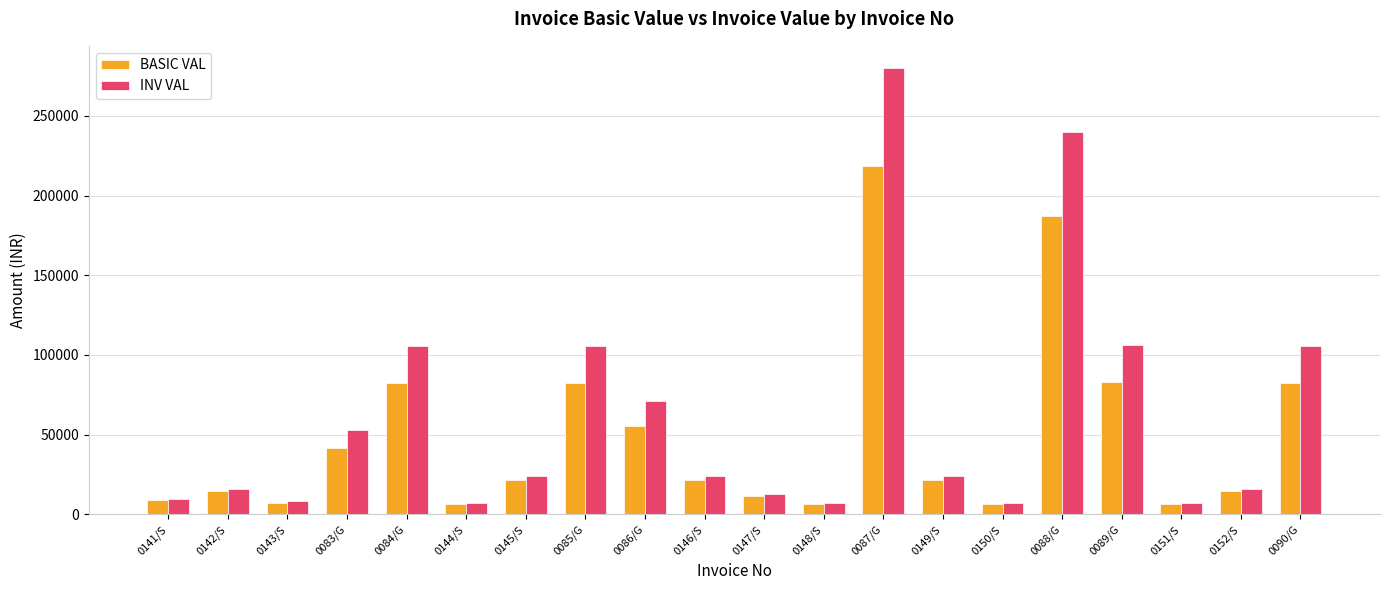

At which label does BASIC VAL first exceed 21600?

0083/G